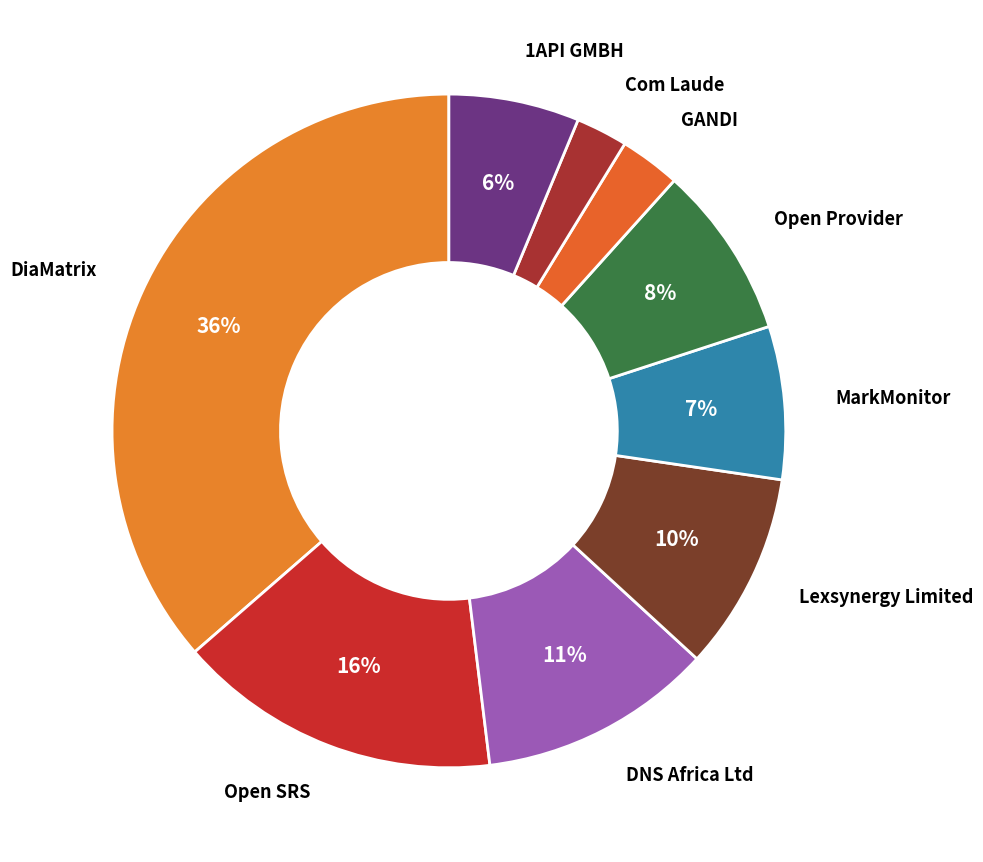

What is the largest slice in the pie chart?

DiaMatrix